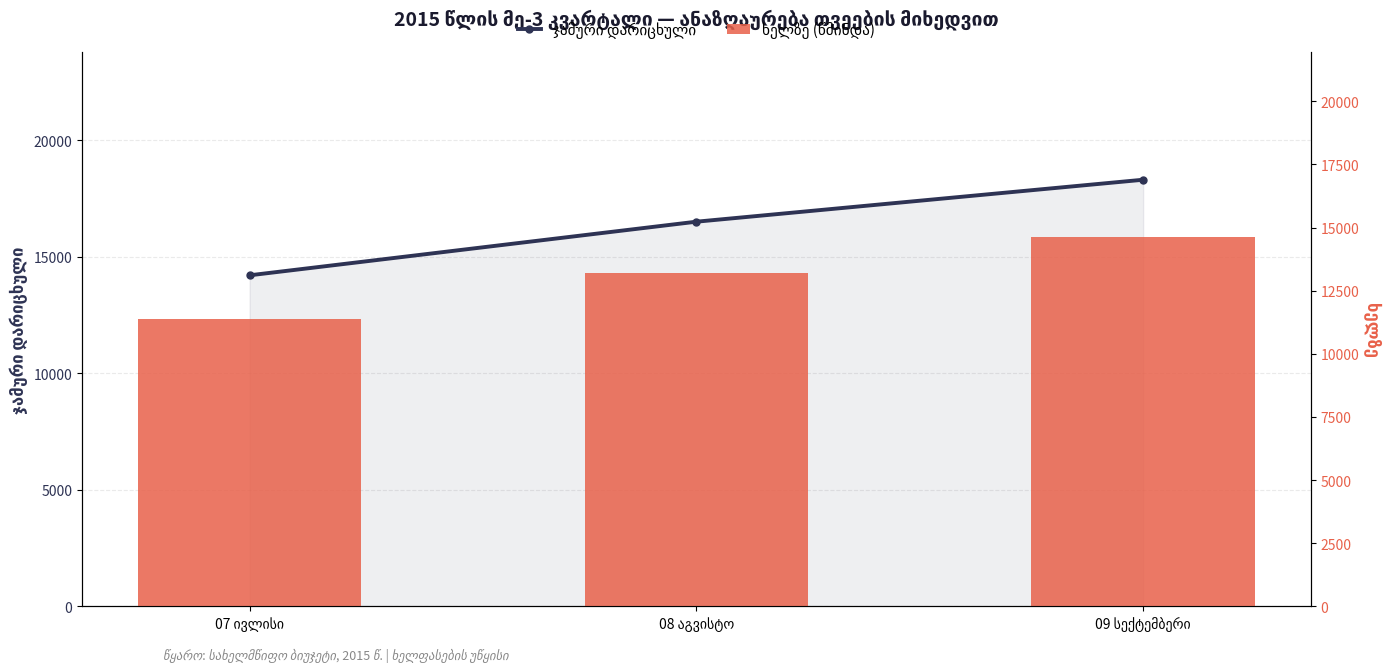

What is the highest value of the ხელზე (წმინდა) series?

14640